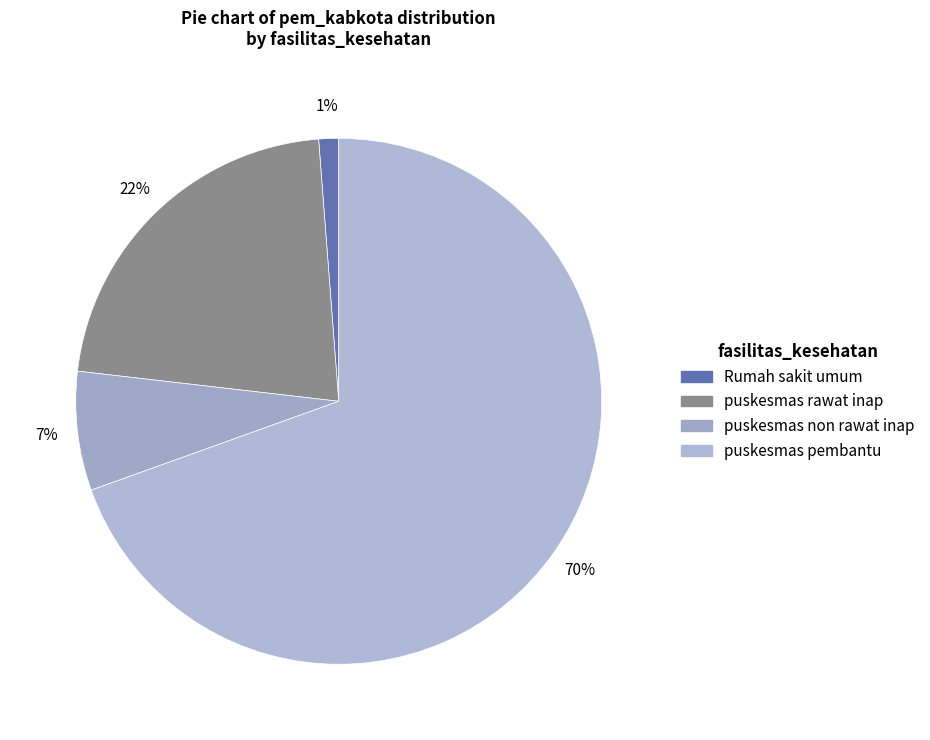

Count the number of slices in the pie.

4